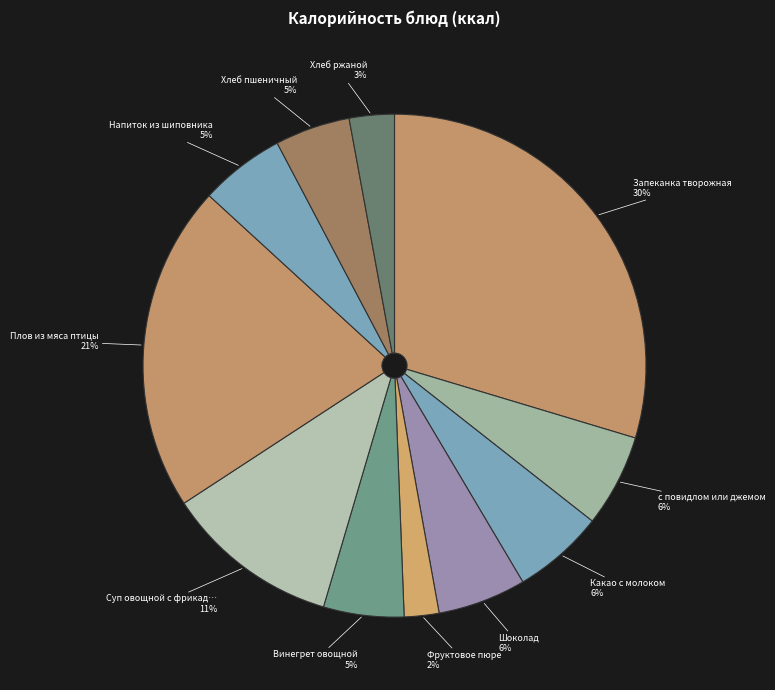

Which category has the biggest portion of the pie?

Запеканка творожная